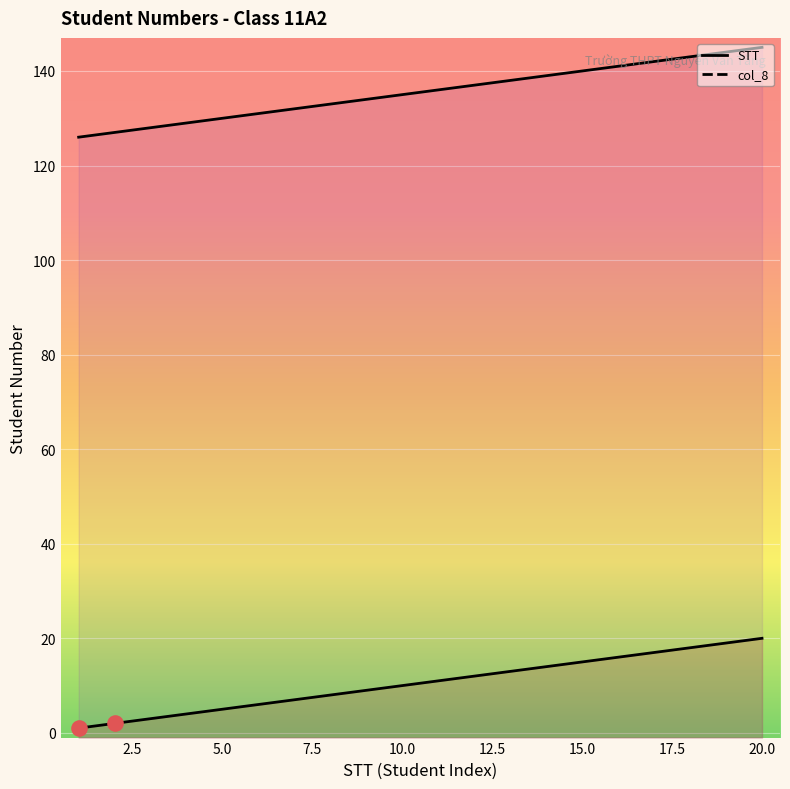

Which series contains the highest Y value?

col_8